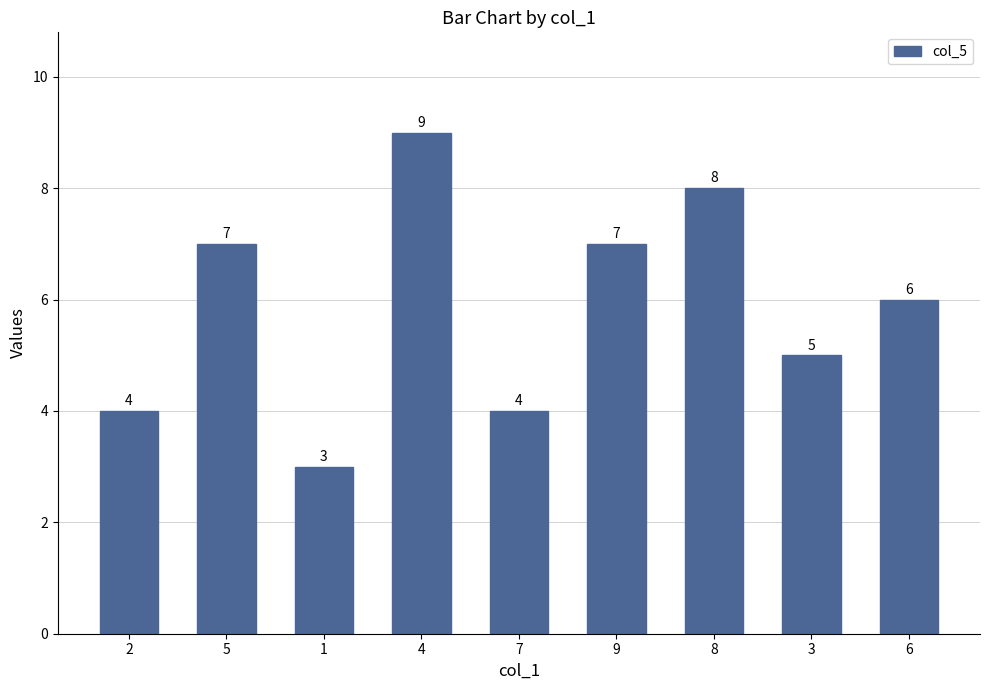

What is the greatest value displayed?

9